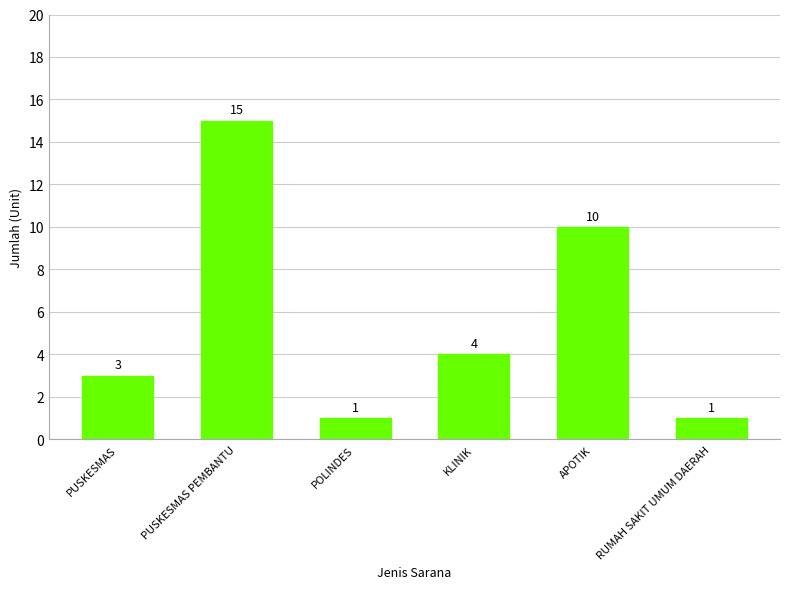

What is the change in value from APOTIK to RUMAH SAKIT UMUM DAERAH?

-9